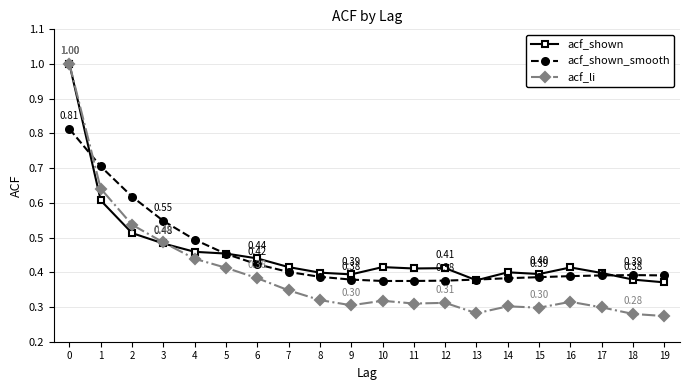

What is the maximum value shown in the chart?

1.0